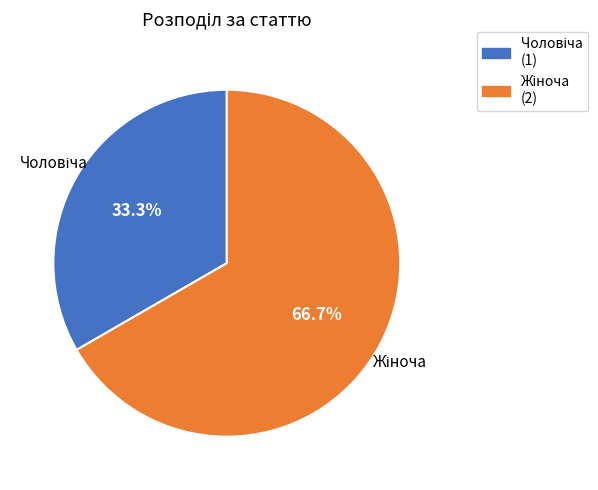

Does any single category account for the majority?

Yes